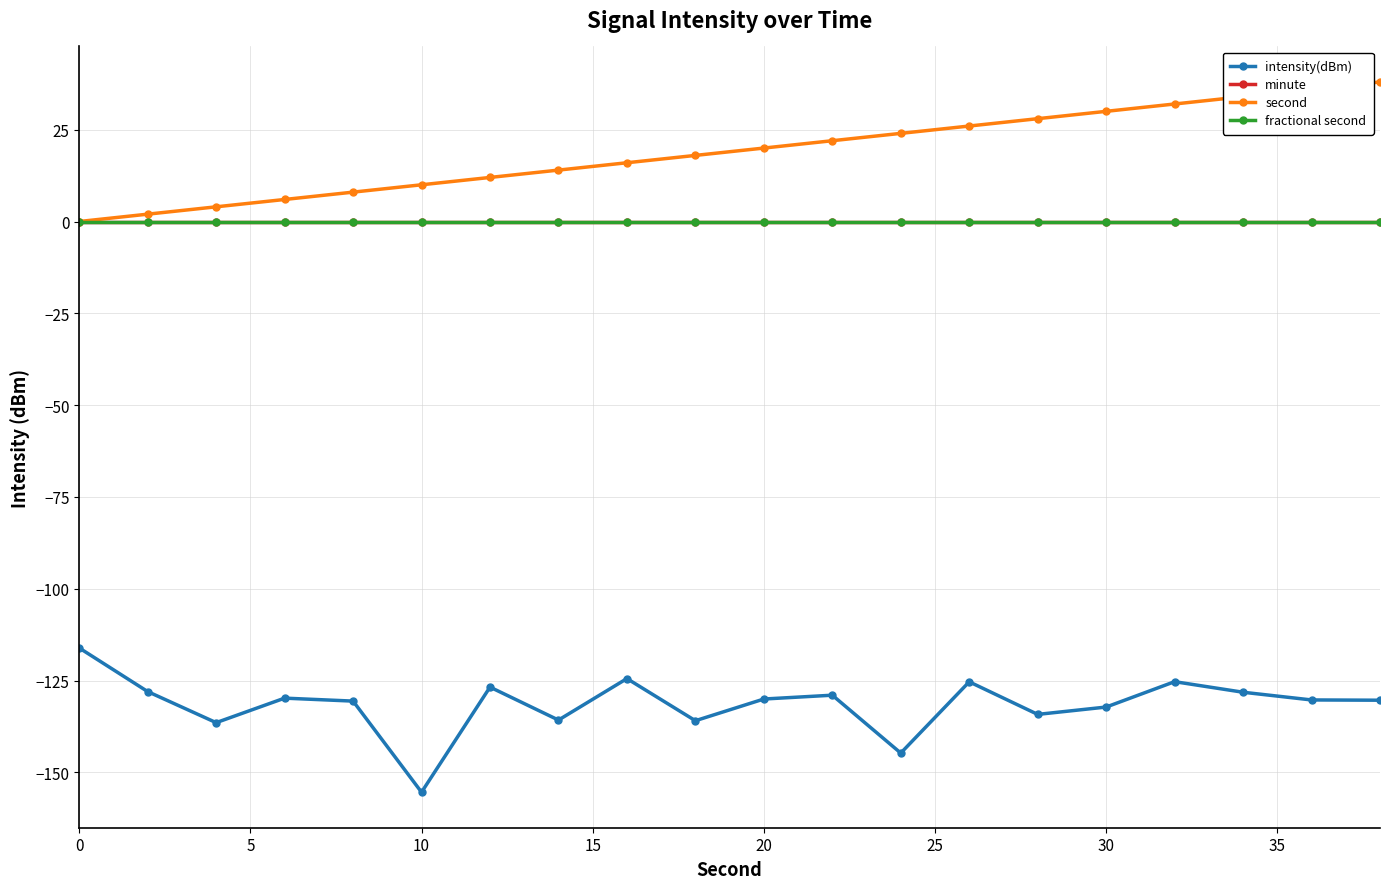

How many lines are shown in the chart?

4